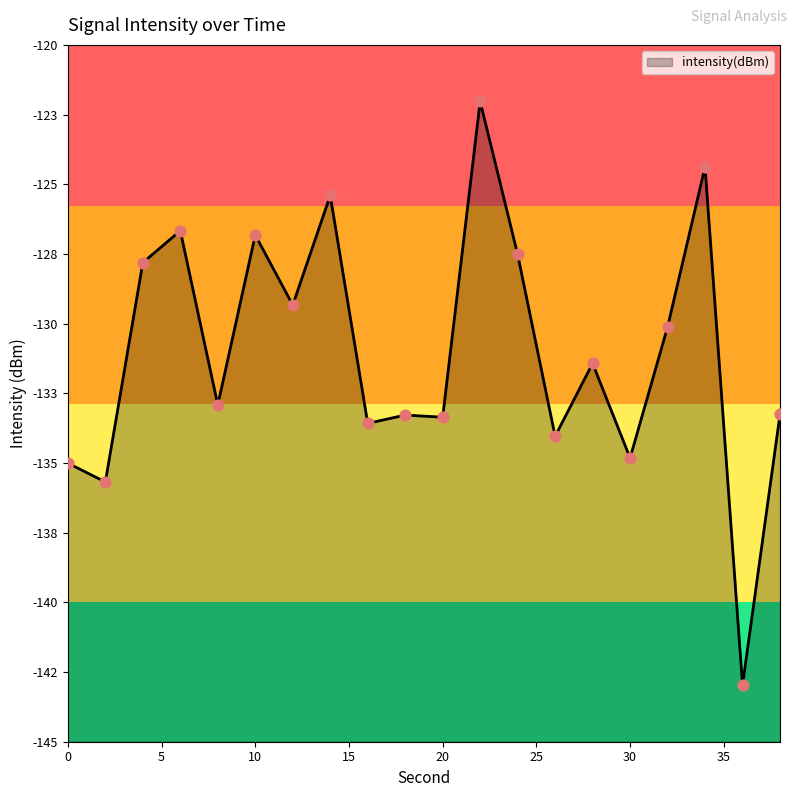

What is the change in value from 4 to 10?

+1.0